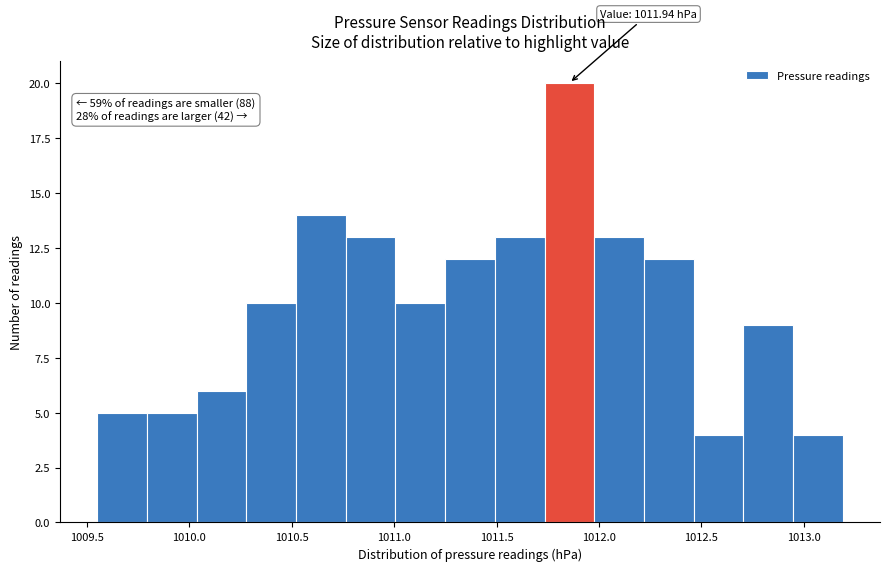

Which range on the x-axis has the tallest bar?

1011.75 to 1012.00